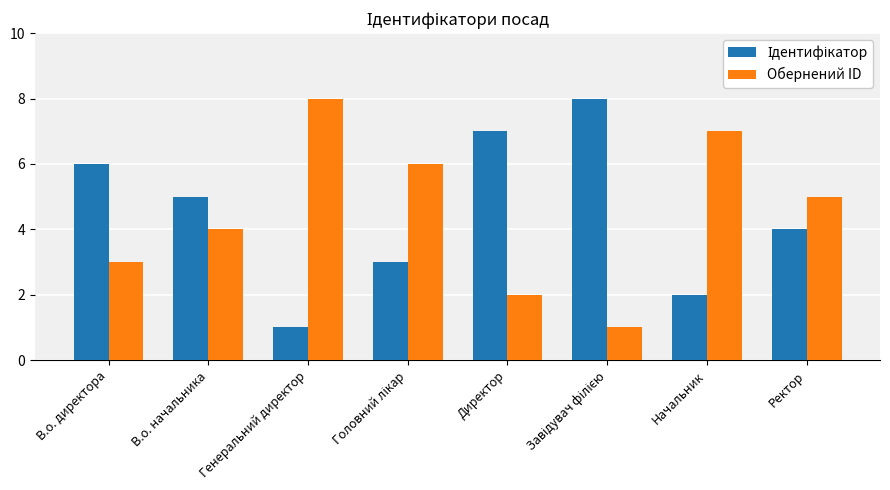

Which category has the highest value in the Обернений ID series?

Генеральний директор